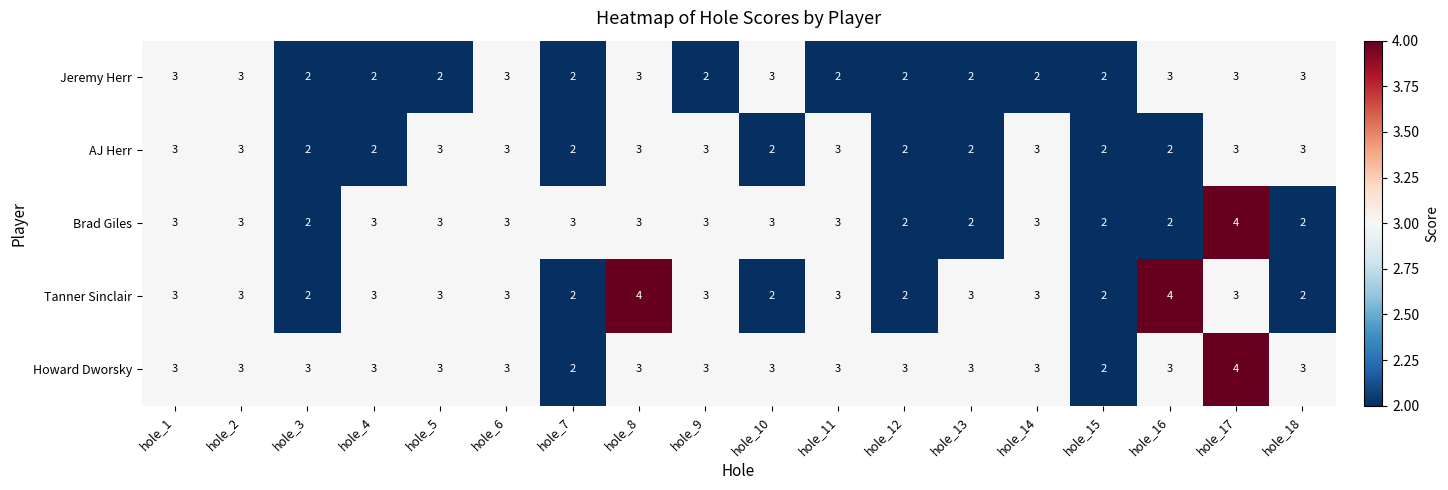

Read the Jeremy Herr value at hole_1.

3